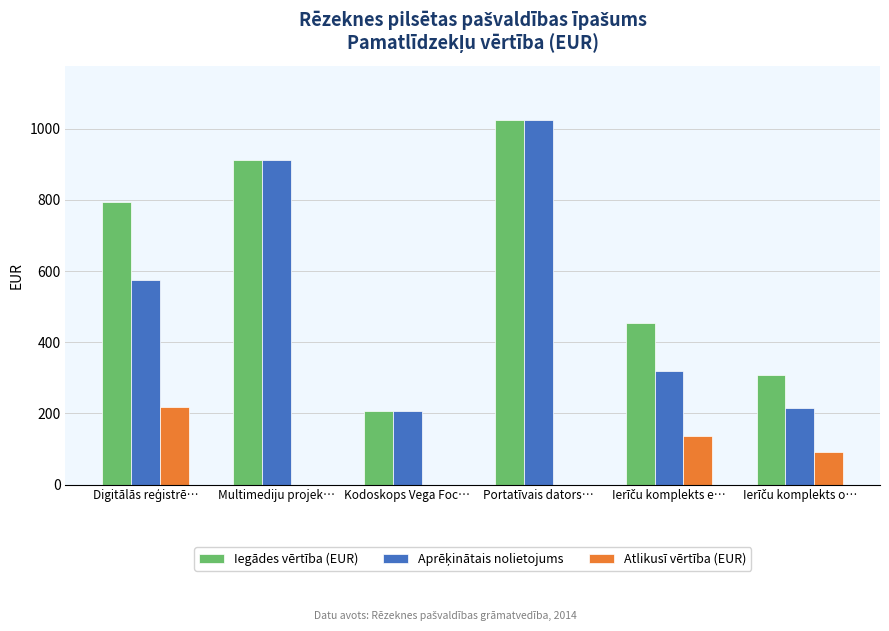

Are the bars horizontal?

No